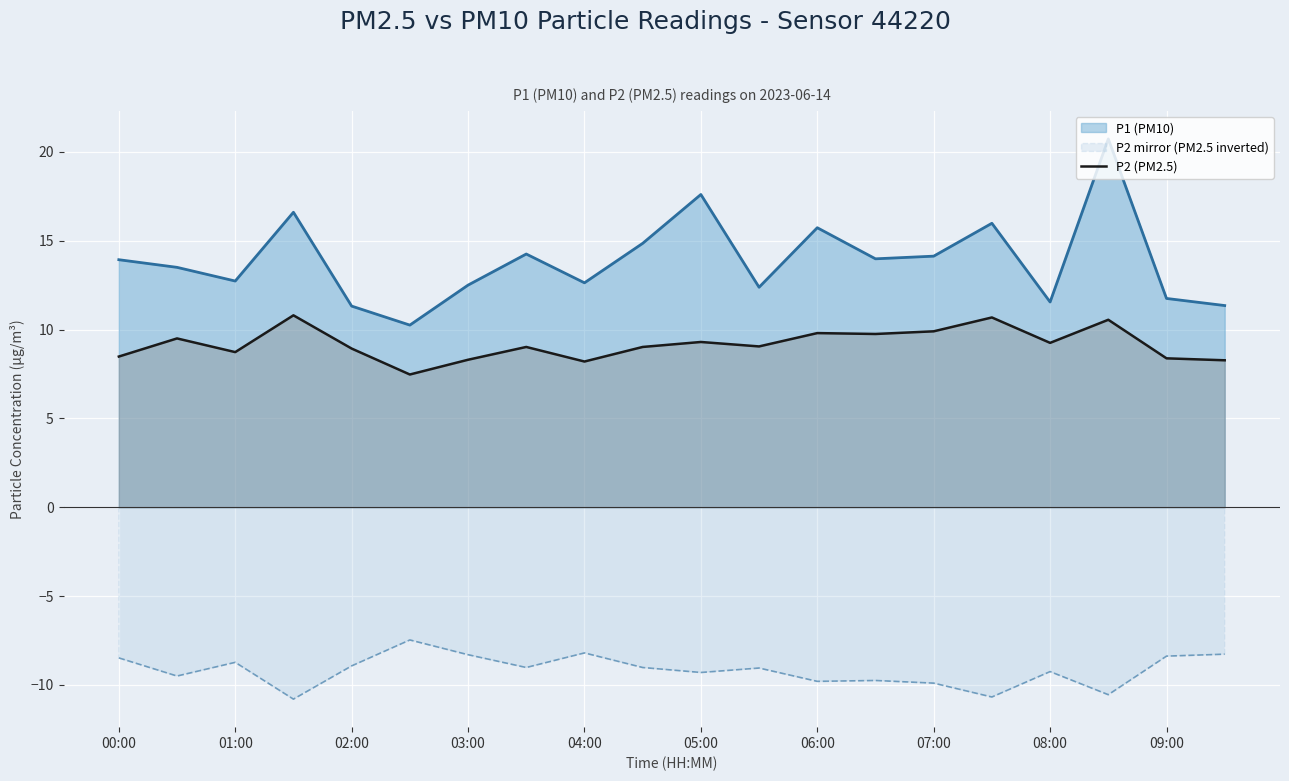

List the series in order of their peak value, highest first.

P1 (PM10), P2 (PM2.5), P2 mirror (PM2.5 inverted)